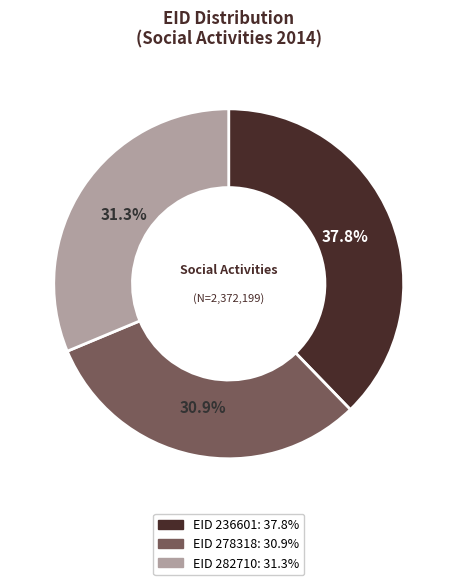

Is there a majority slice in this chart?

No